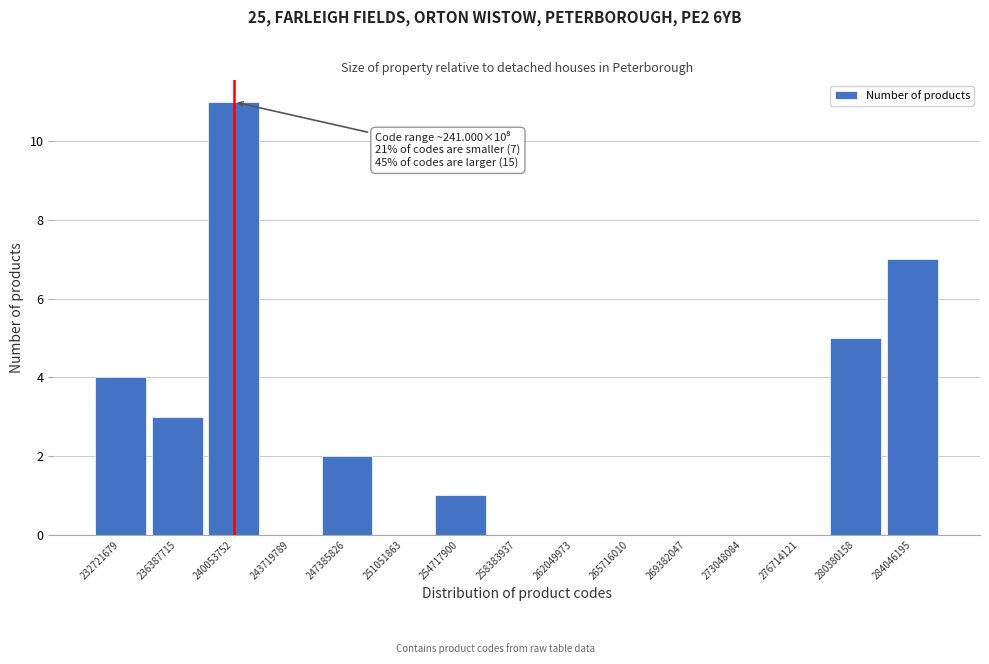

Reading left to right, what are all the values shown in this chart?

232721679=4	236387715=3	240053752=11	243719789=0	247385826=2	251051863=0	254717900=1	258383937=0	262049973=0	265716010=0	269382047=0	273048084=0	276714121=0	280380158=5	284046195=7